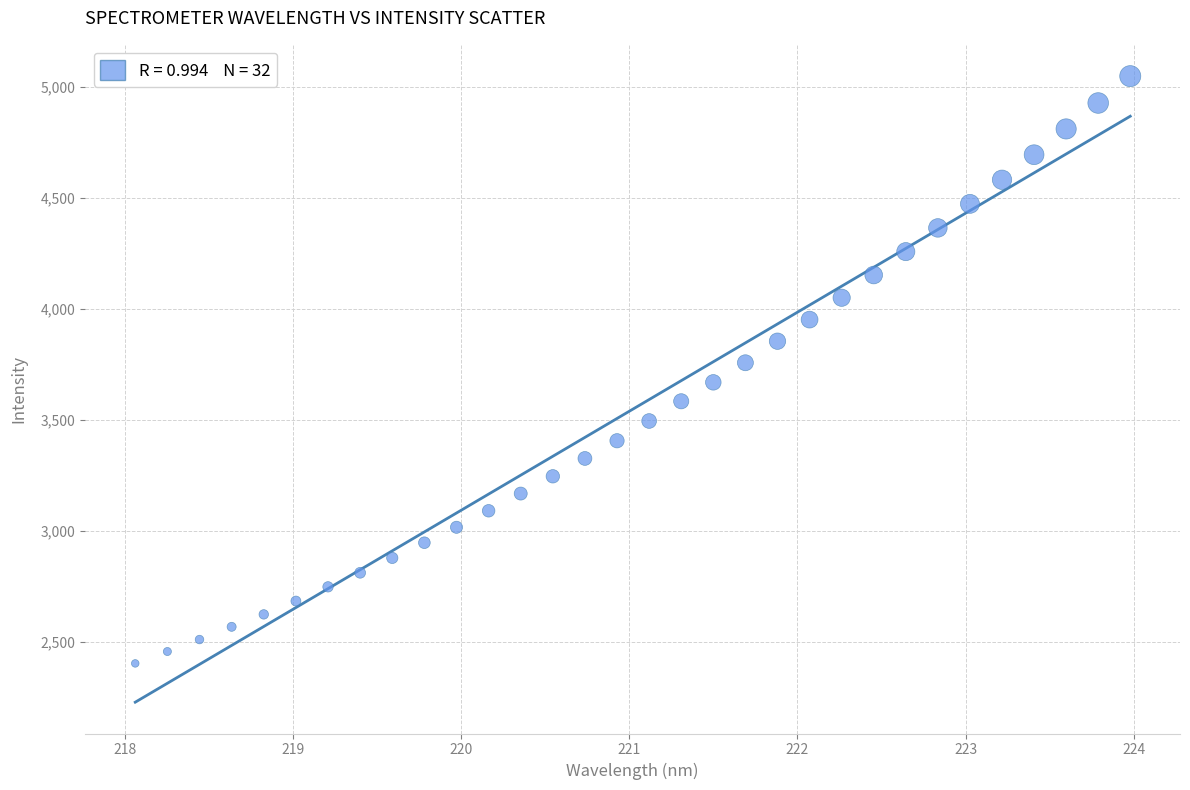

What is the range of Y values (max minus min)?

2642.5